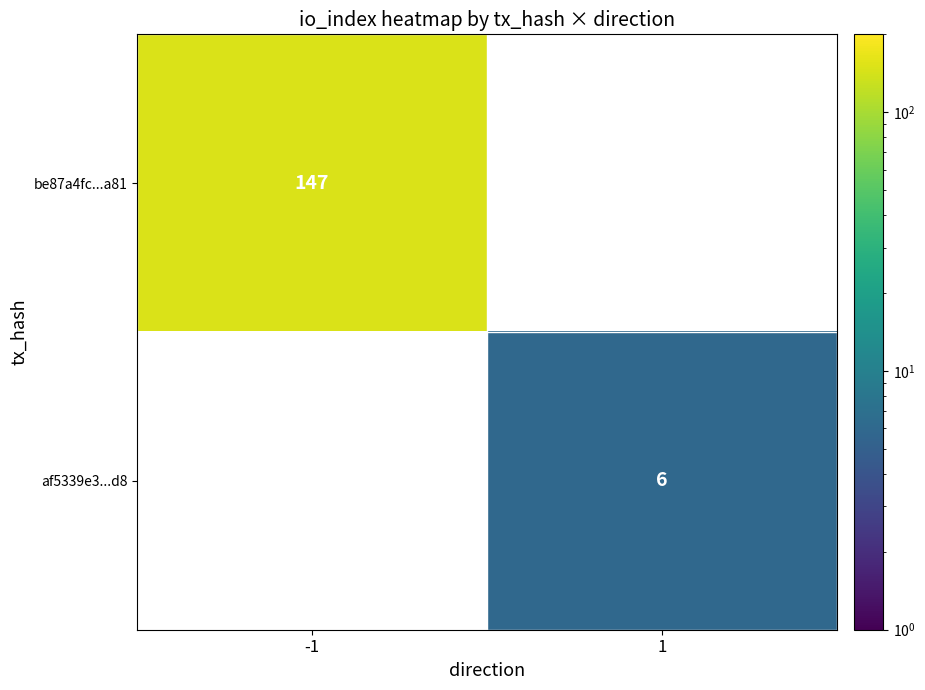

True or false: af5339e3...d8 has a value of 2 at 1.

False